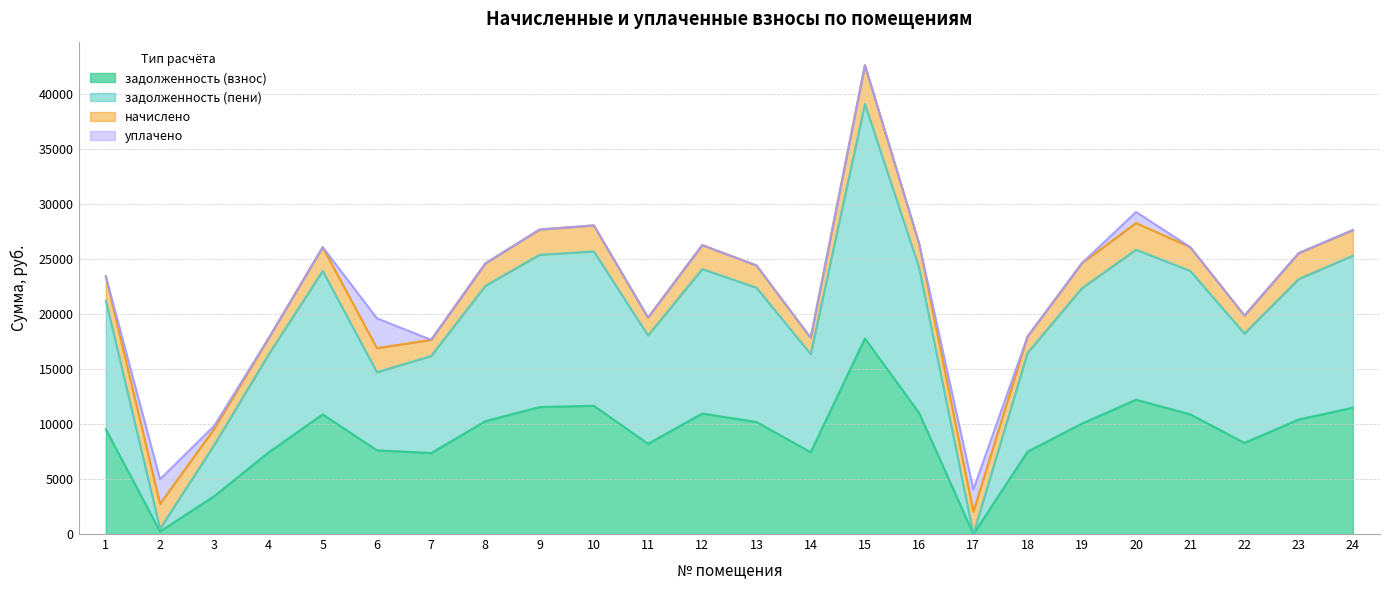

How many values in the задолженность (пени) series are below 22415?

12